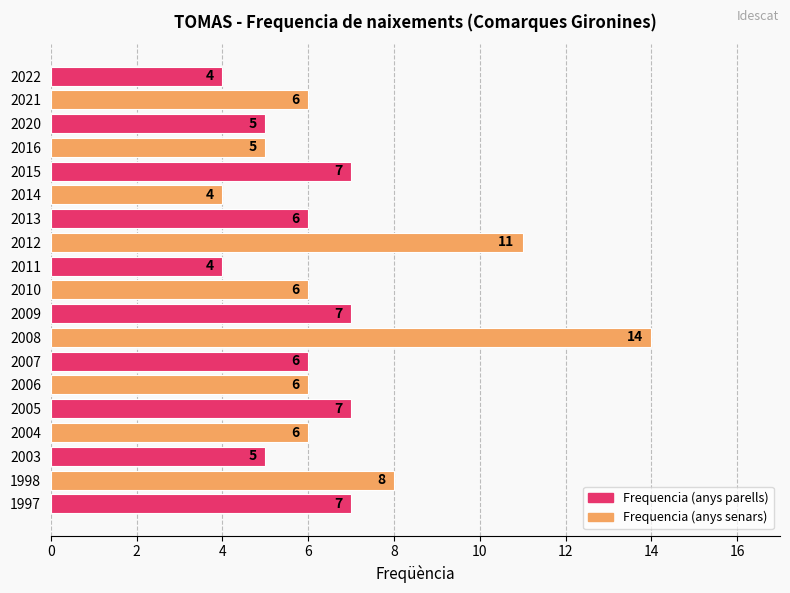

What is the ratio of the value at 2009 to the value at 2010?

1.2